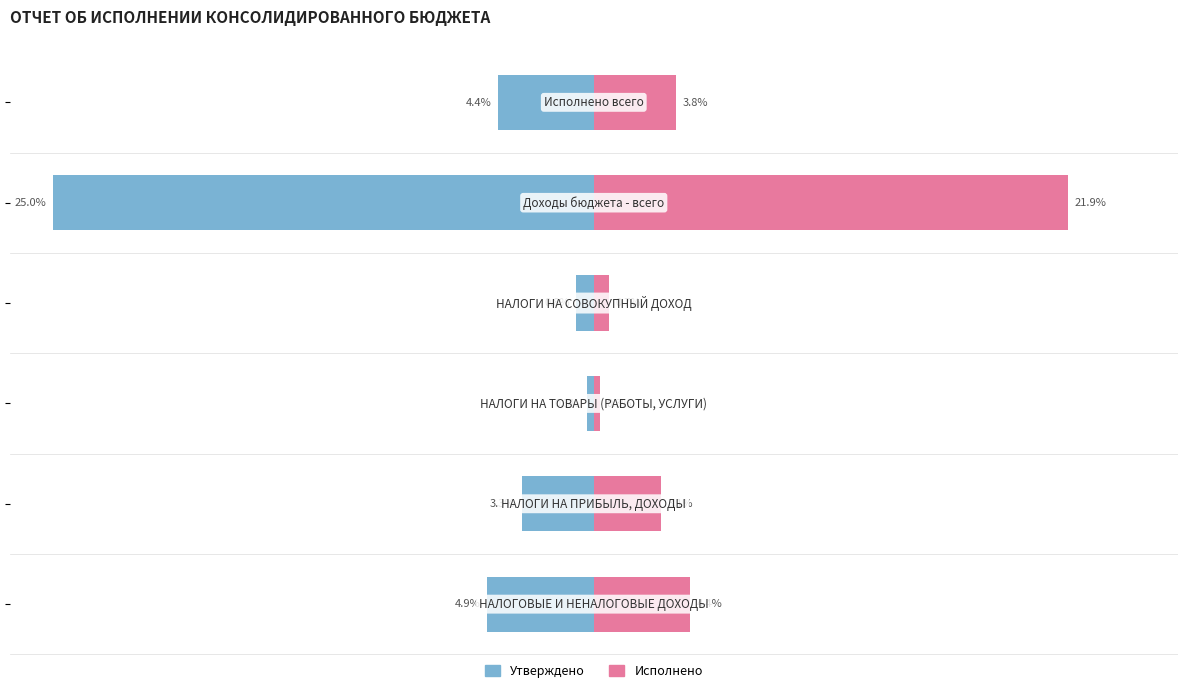

Reading left to right, transcribe all the data shown in this chart.

Утверждено: -4.9	-3.3	-0.3	-0.8	-25.0	-4.4
Исполнено: 4.4	3.1	0.3	0.7	21.9	3.8